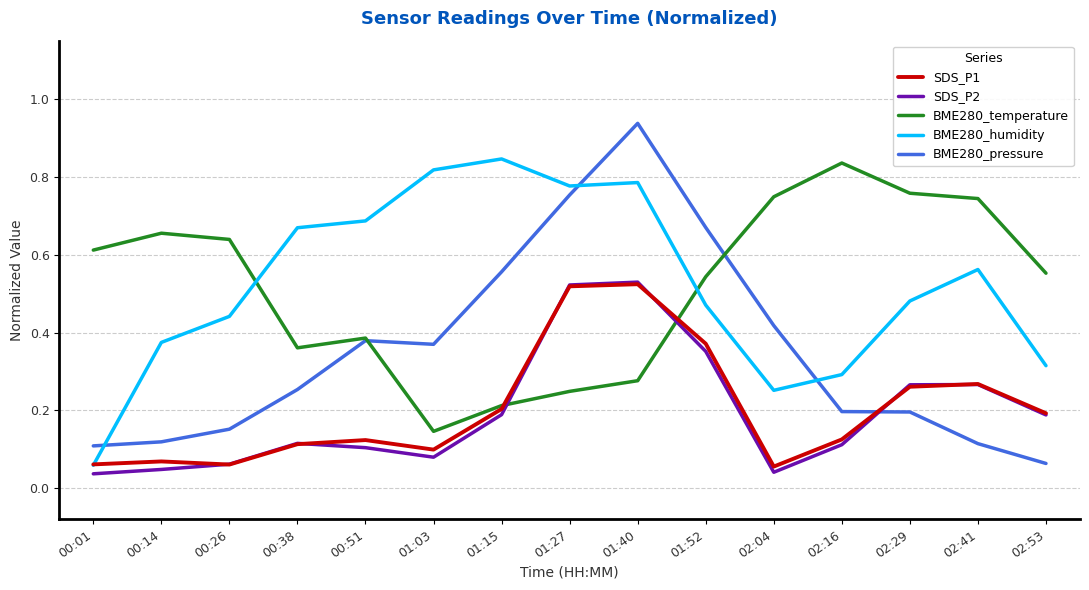

What is the sum of all BME280_humidity values?

7.8